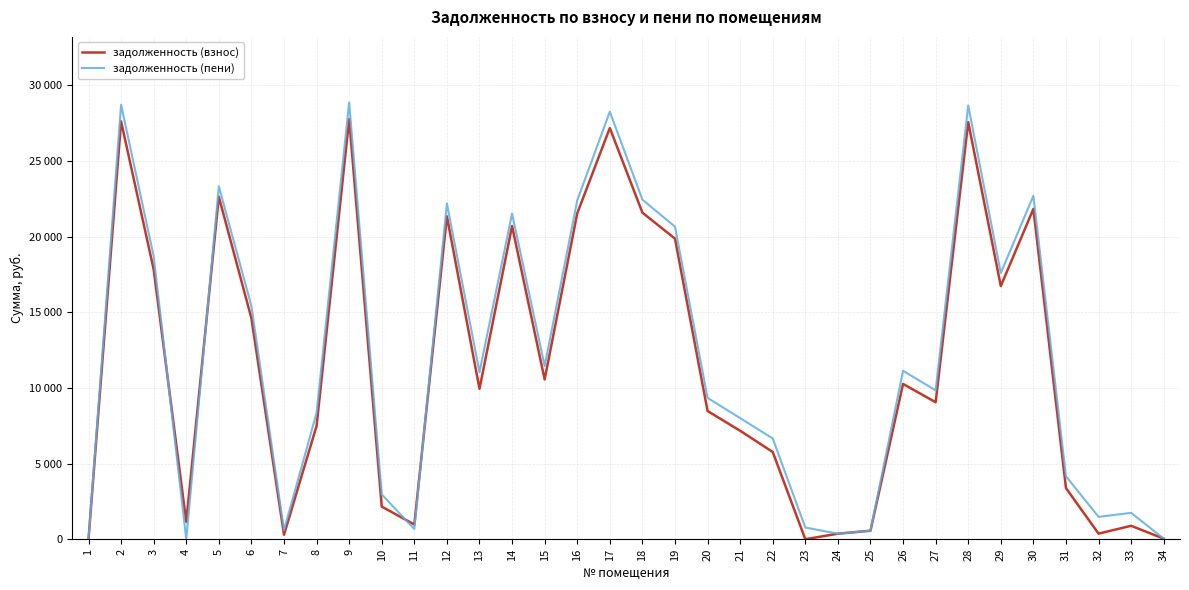

Between 27 and 5, which is larger?

5